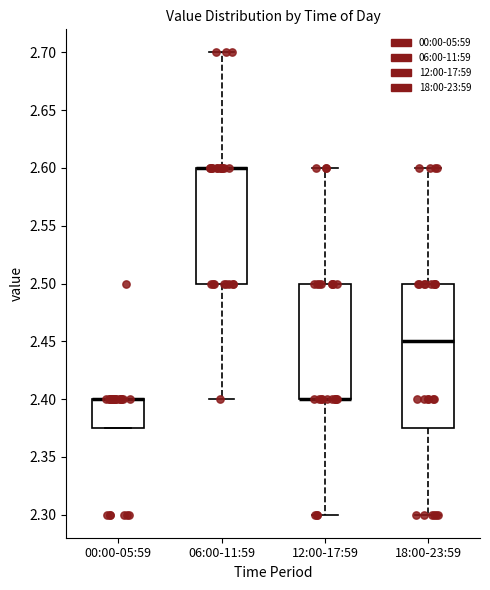

Reading left to right, read every box against the y-axis: the position of its median line, the range the box covers, and the ends of its whiskers. The values are not printed on the chart, so give them approximately, as read against the axis.

00:00-05:59: median 2.400 (drawn on the box's upper edge), box 2.375 to 2.400, whiskers 2.375 to 2.400
06:00-11:59: median 2.600 (drawn on the box's upper edge), box 2.500 to 2.600, whiskers 2.400 to 2.700
12:00-17:59: median 2.400 (drawn on the box's lower edge), box 2.400 to 2.500, whiskers 2.300 to 2.600
18:00-23:59: median 2.450, box 2.375 to 2.500, whiskers 2.300 to 2.600